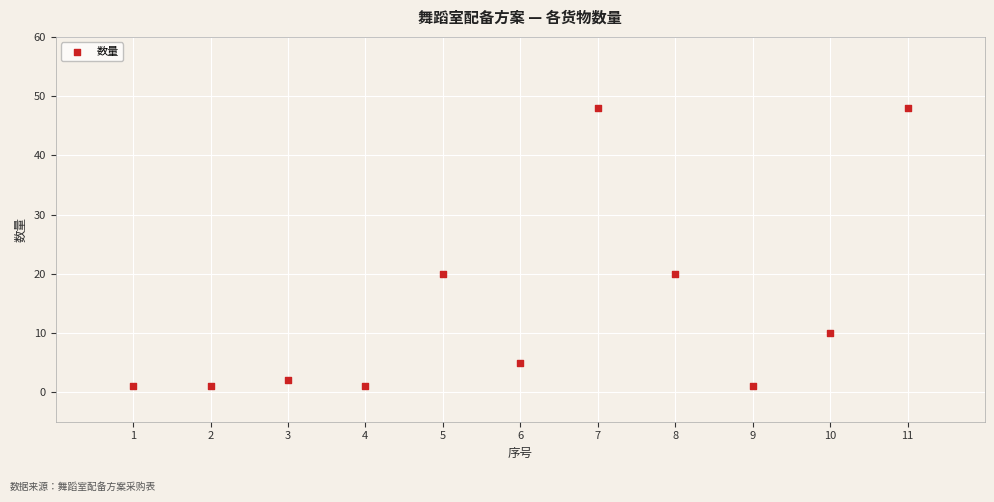

What is the range of Y values (max minus min)?

47